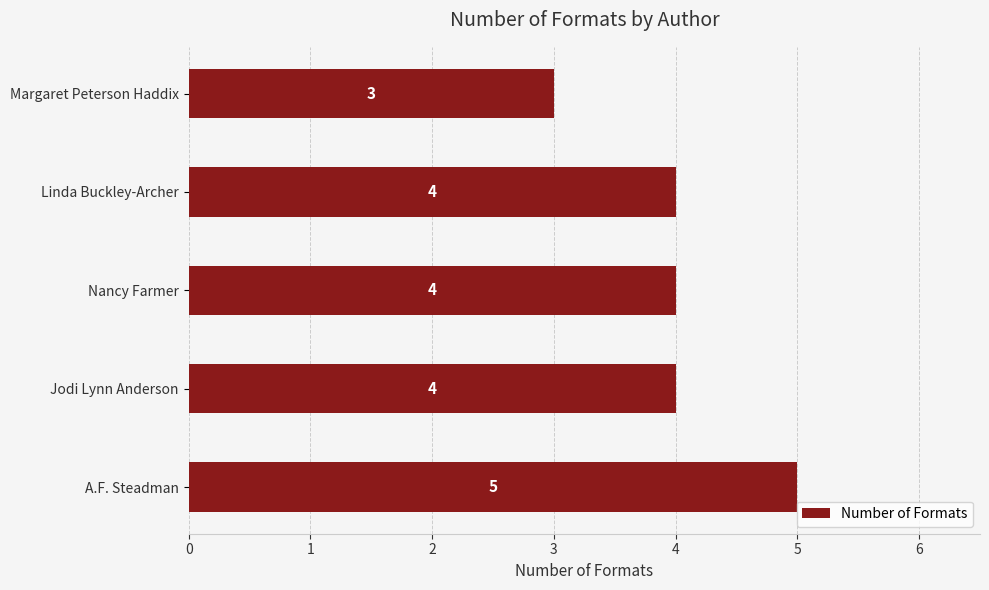

Are the bars horizontal?

Yes